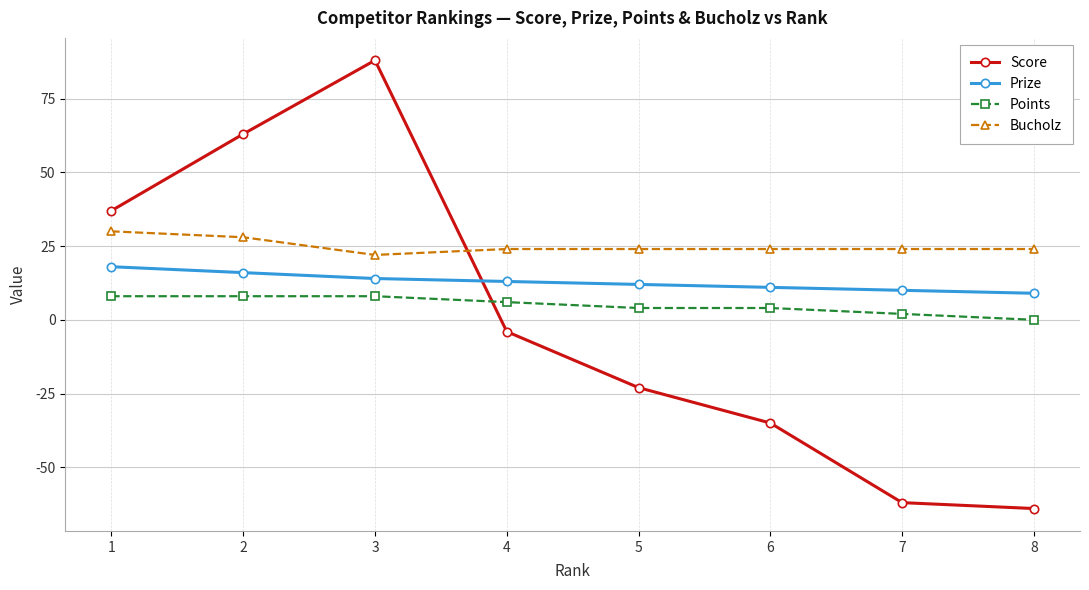

Reading left to right, what are all the values shown in this chart?

Score: 37	63	88	-4	-23	-35	-62	-64
Prize: 18	16	14	13	12	11	10	9
Points: 8	8	8	6	4	4	2	0
Bucholz: 30	28	22	24	24	24	24	24